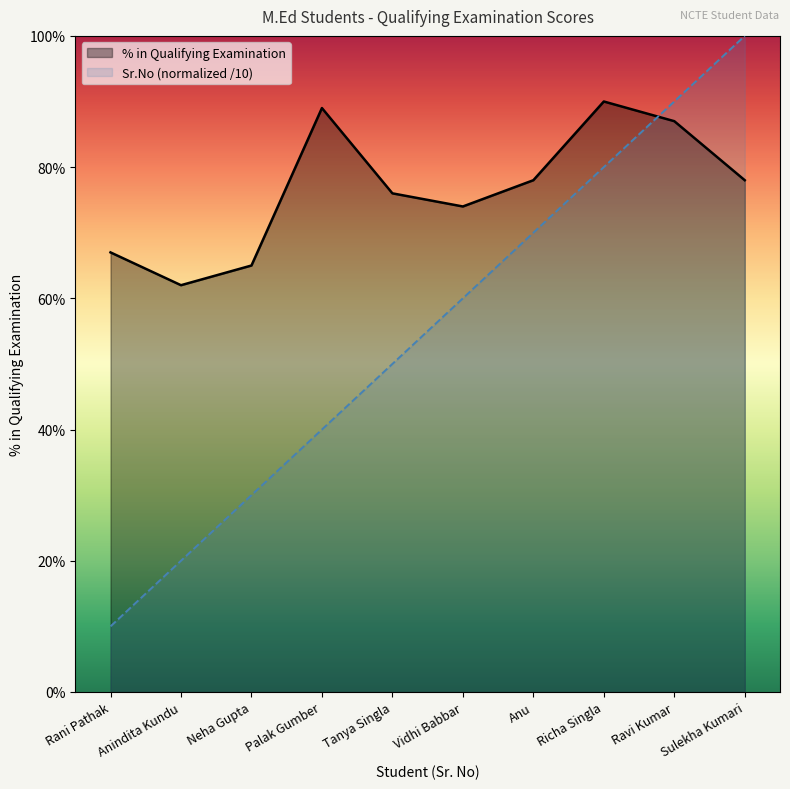

What is the value of the Sr.No point at the 6th from the left?

0.6